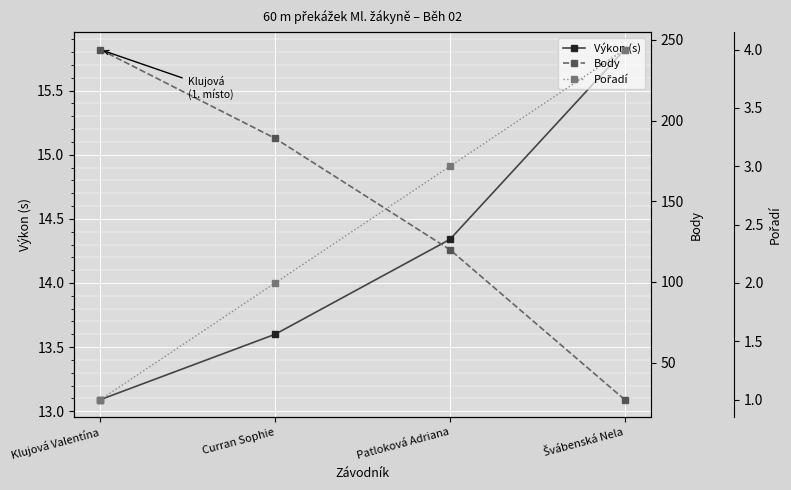

What is the spread (max minus min) of values at Curran Sophie?

187.0